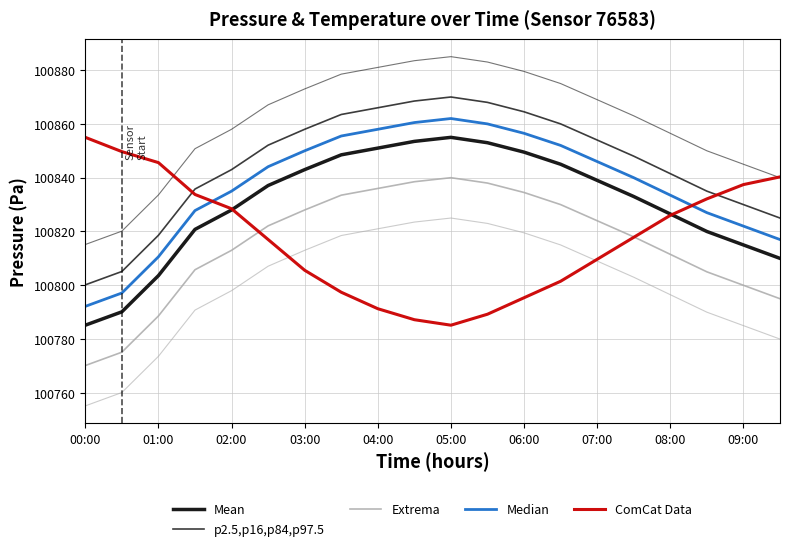

How many lines are shown in the chart?

5